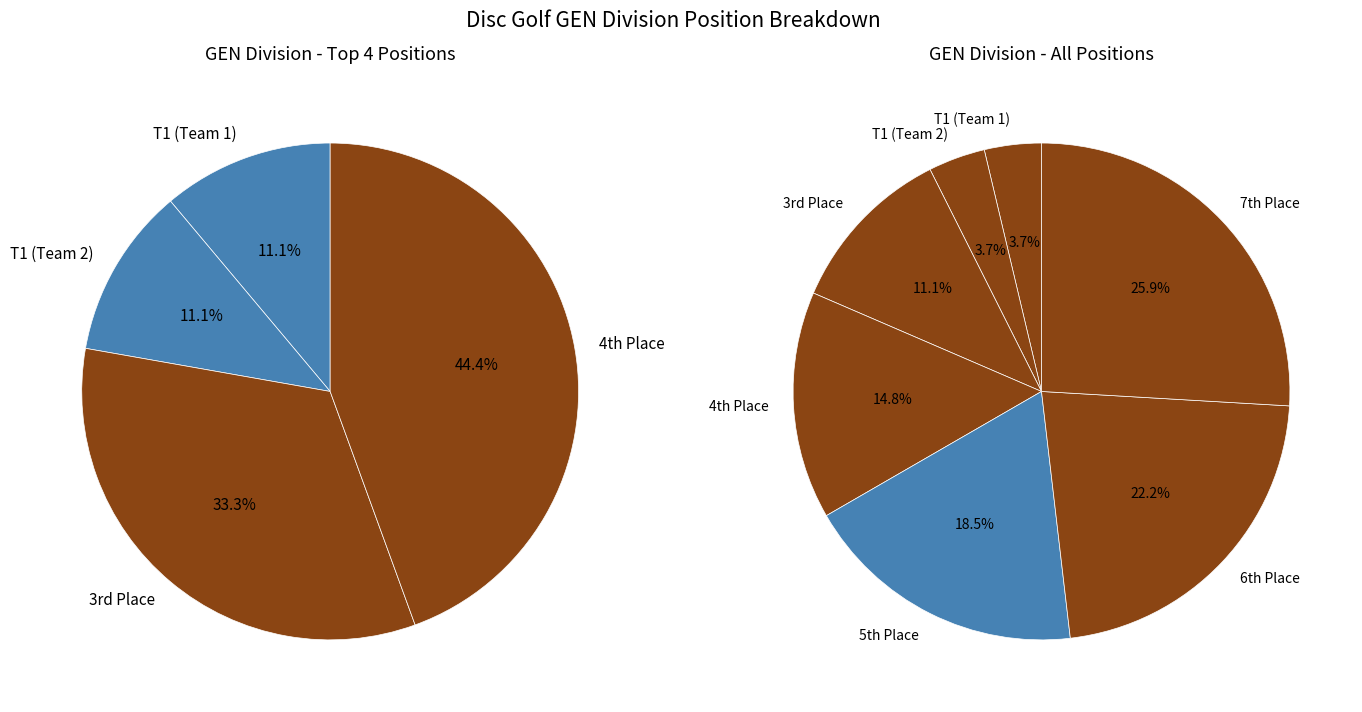

Count the number of slices in the pie.

7